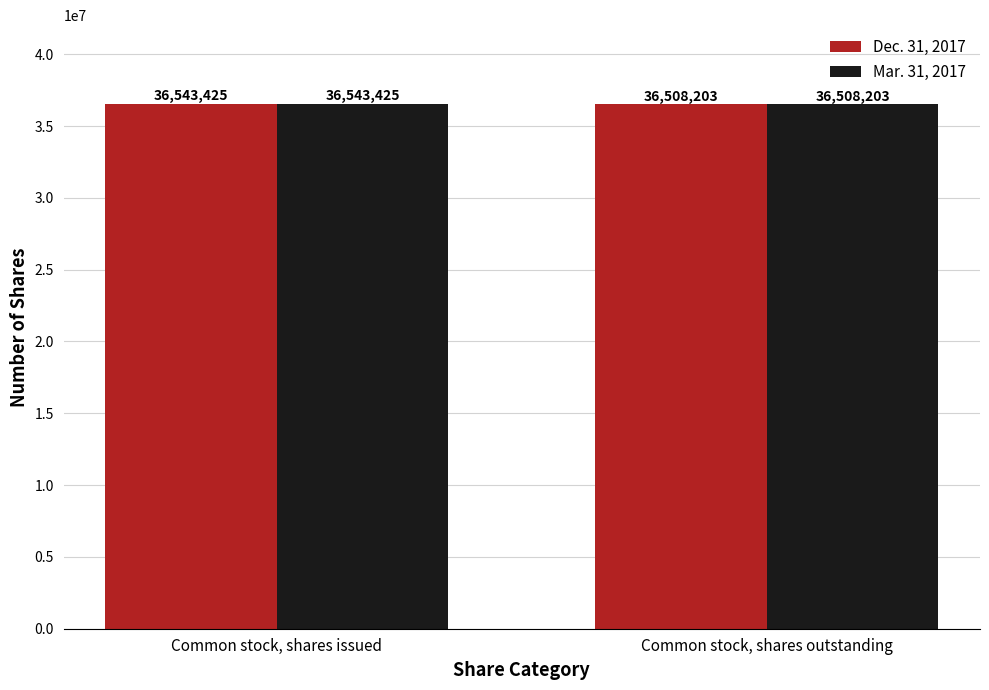

How many Mar. 31, 2017 values are between 36508203 and 36543425?

2